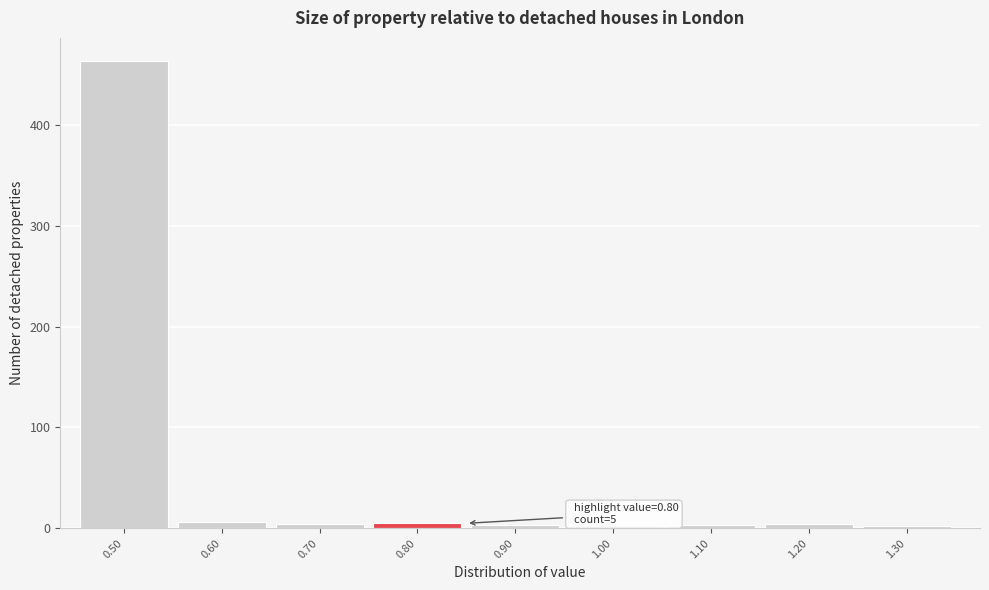

Which range on the x-axis has the tallest bar?

0.45 to 0.55